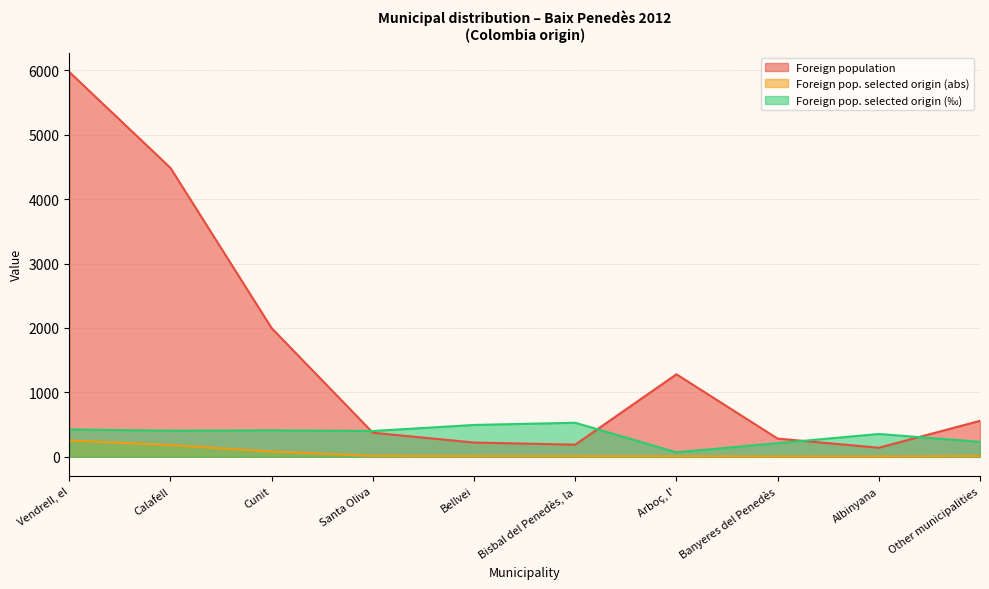

Reading left to right, what are all the values shown in this chart?

Foreign population: 5973	4484	1997	374	222	189	1281	283	141	559
Foreign pop. selected origin (abs): 254	182	82	15	11	10	9	6	5	13
Foreign pop. selected origin (‰): 425	406	411	401	495	529	70	212	355	233